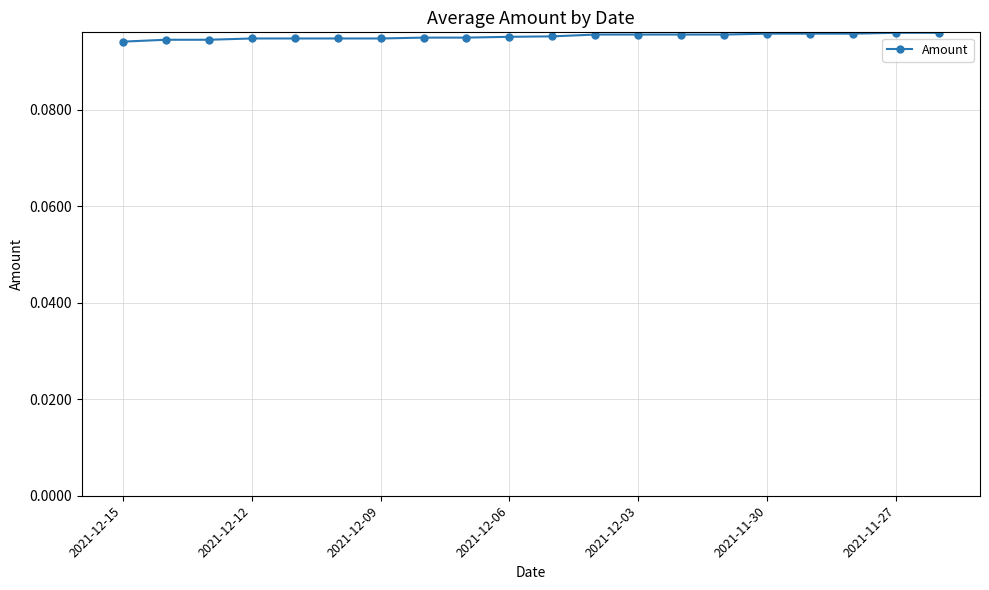

How many values are between 0 and 1?

20